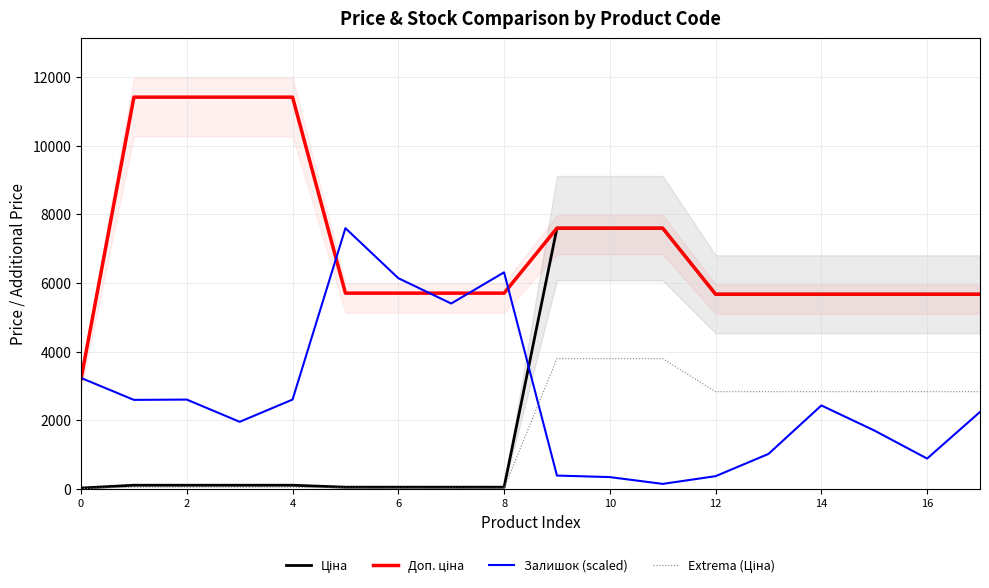

How many values in the Доп. ціна series are below 5705?

7